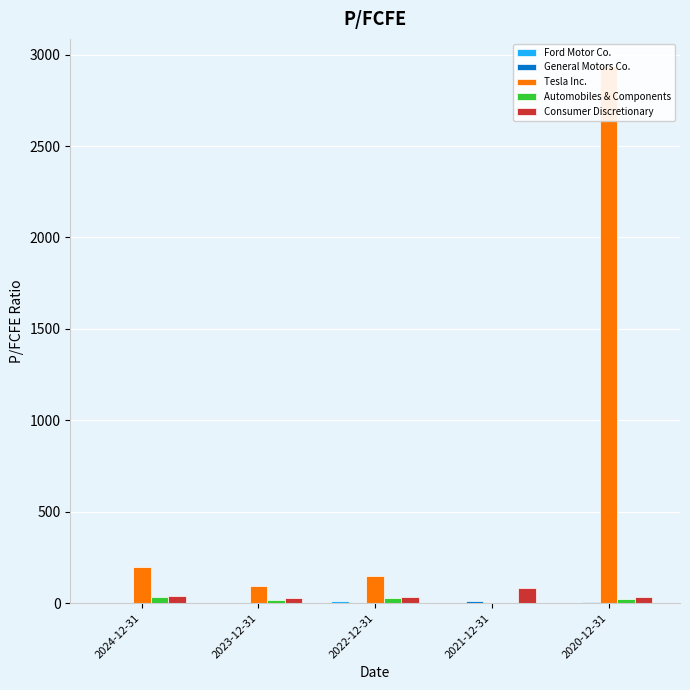

Reading left to right, list all the values displayed in this chart.

Ford Motor Co.: 2.0	3.4	10.0	0.0	2.1
General Motors Co.: 3.3	2.8	3.5	9.9	5.0
Tesla Inc.: 200.1	94.3	148.5	0.0	2938.9
Automobiles & Components: 34.7	19.1	26.6	0.0	25.4
Consumer Discretionary: 39.6	30.8	36.2	82.9	32.0